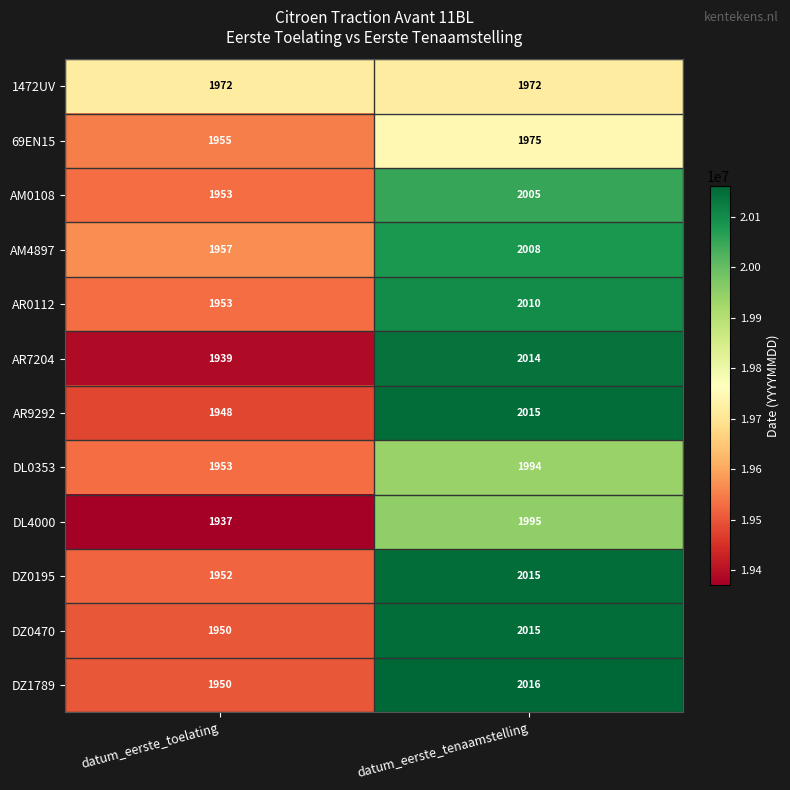

What is the total value across all series at datum_eerste_toelating?

23419